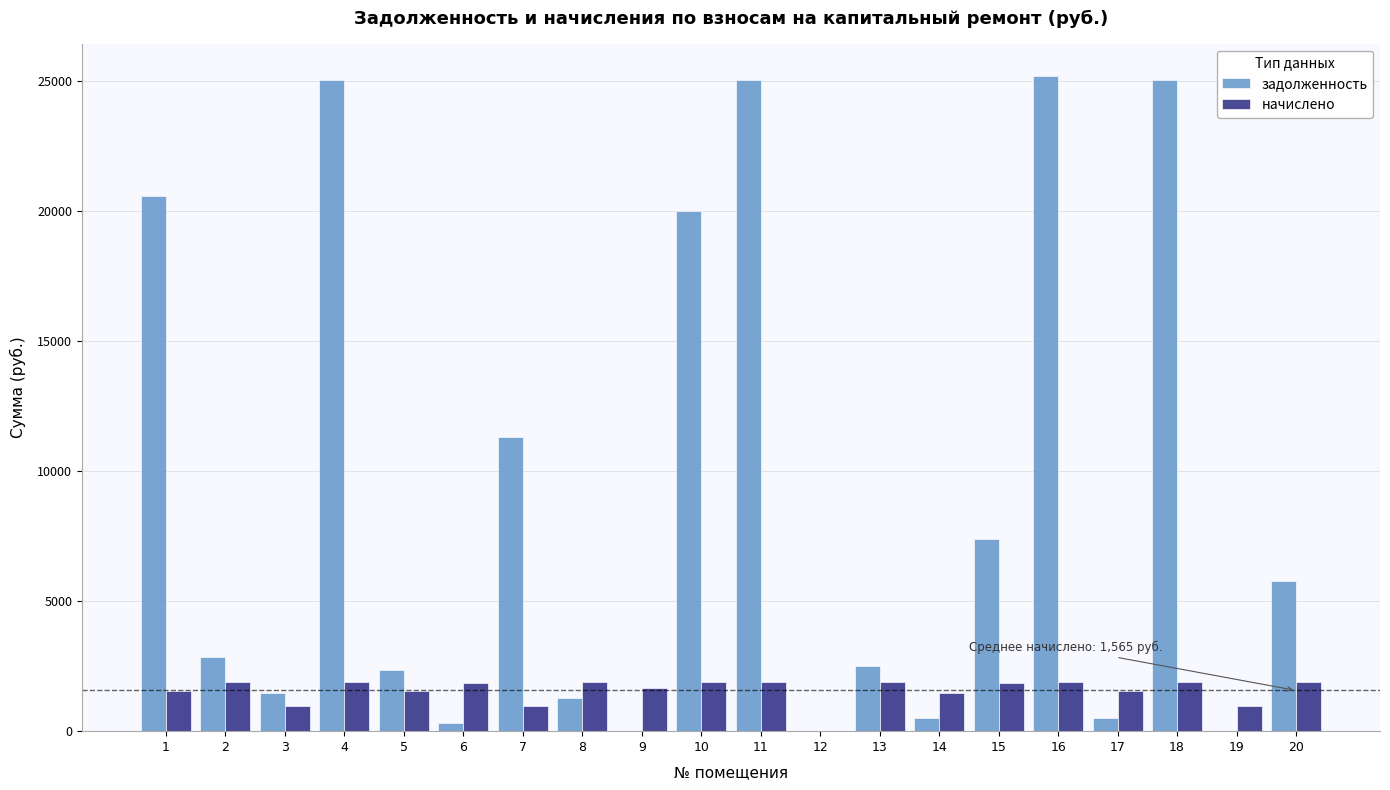

What is the sum of all начислено values?

31295.6